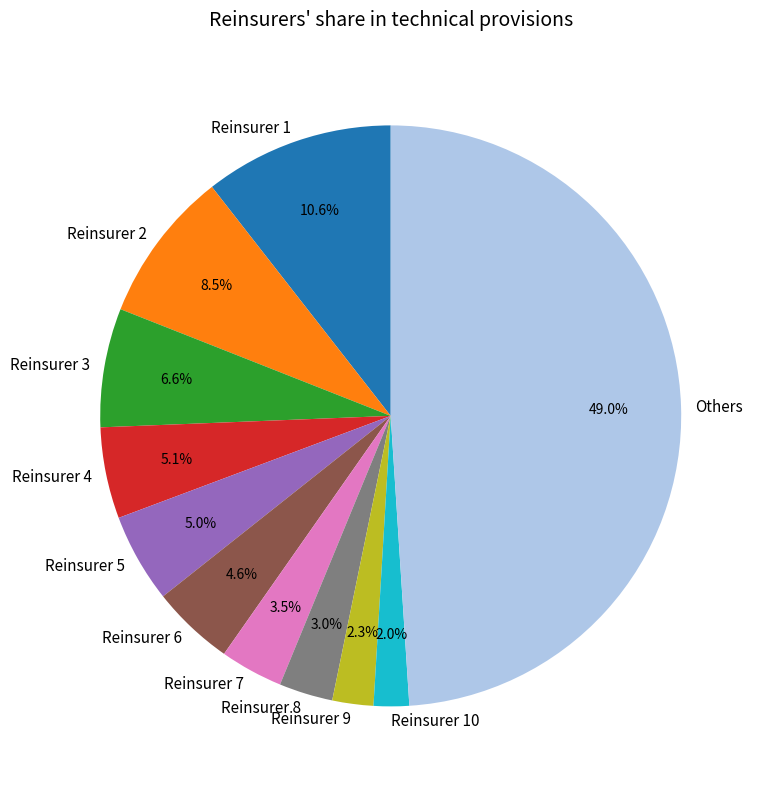

Combined, do Reinsurer 4 and Others account for over 50%?

Yes